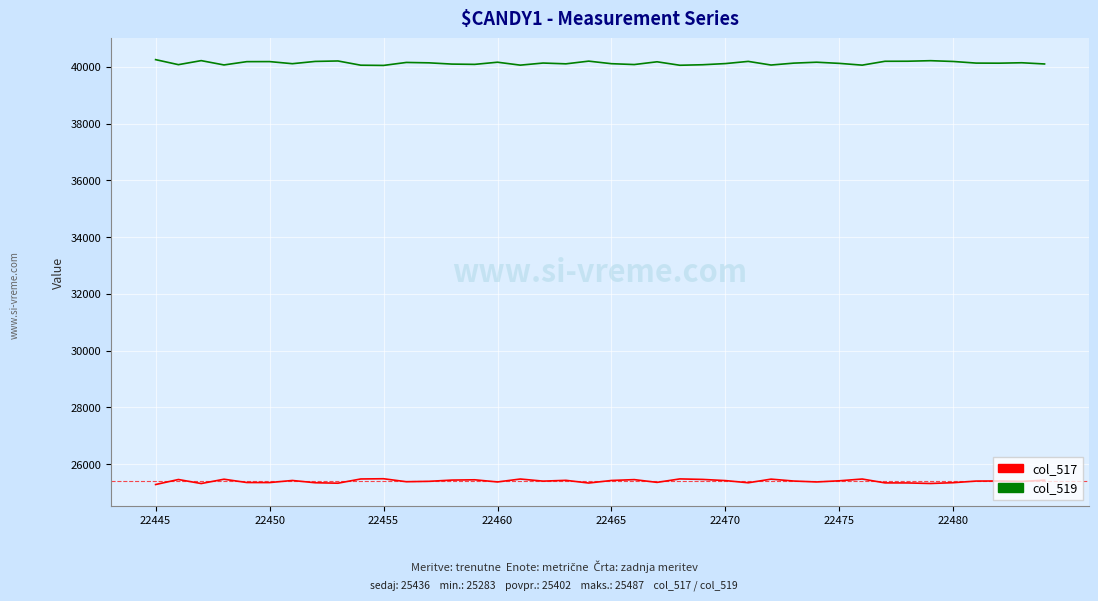

True or false: col_517 and col_519 cross at least once.

False